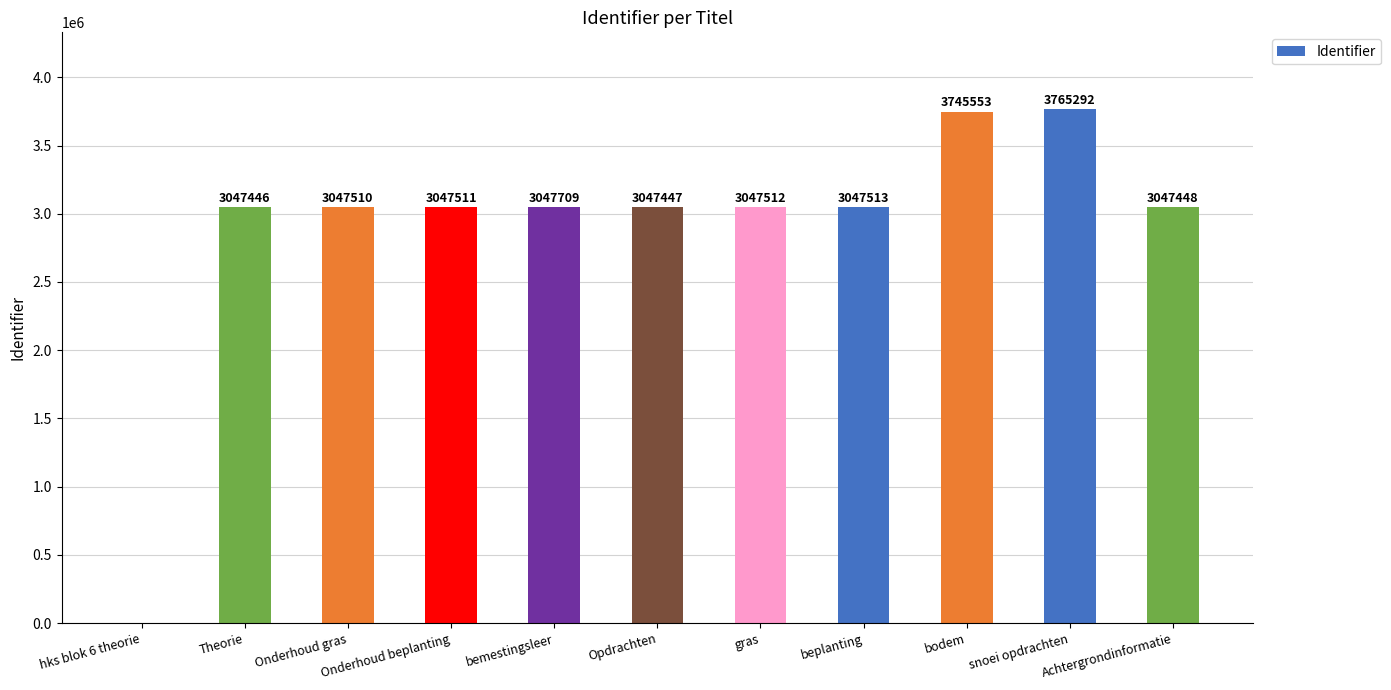

Which category has the highest value across all series?

snoei opdrachten